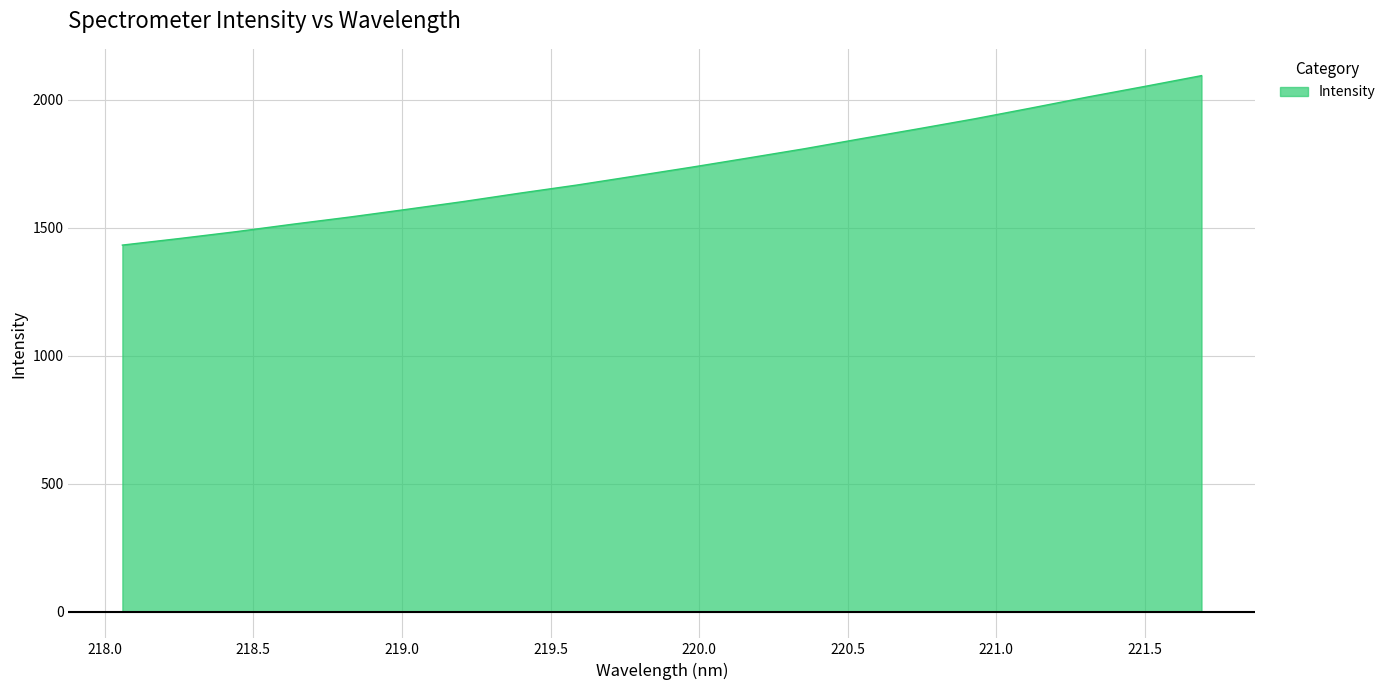

What is the smallest value displayed?

1431.5